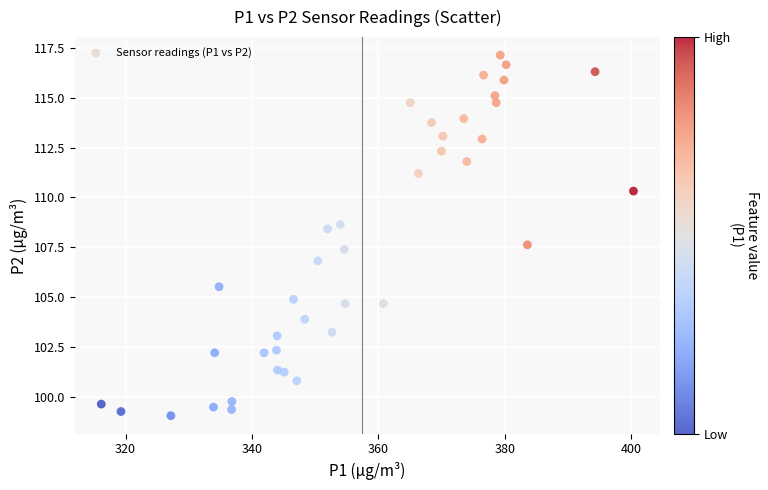

What is the range of Y values (max minus min)?

18.1